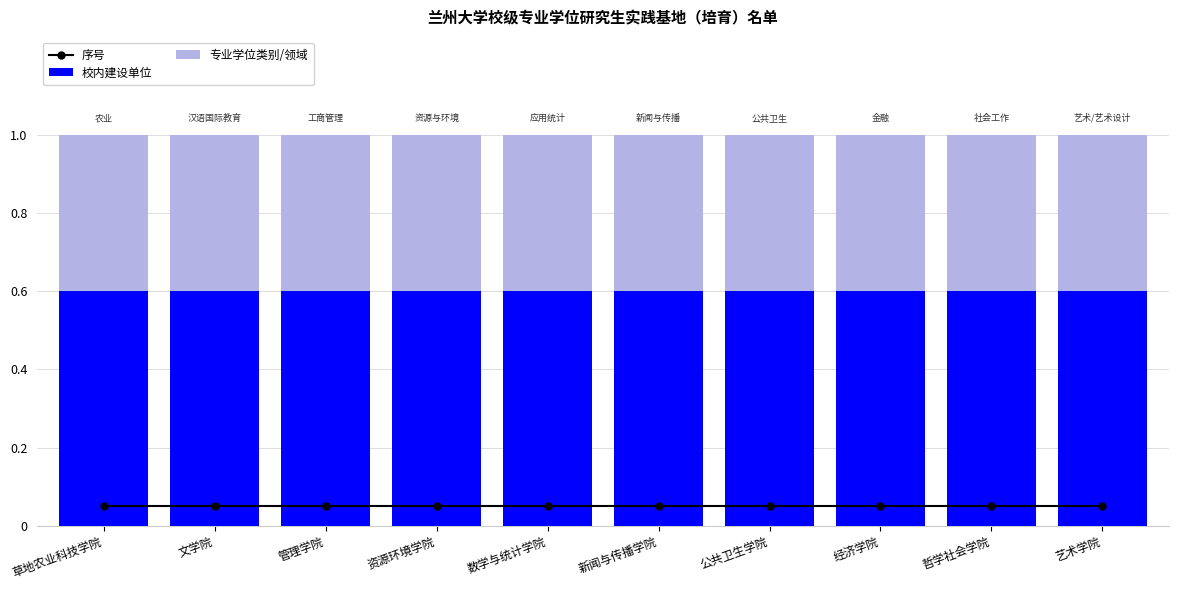

Which series changed the most between 文学院 and 哲学社会学院?

序号